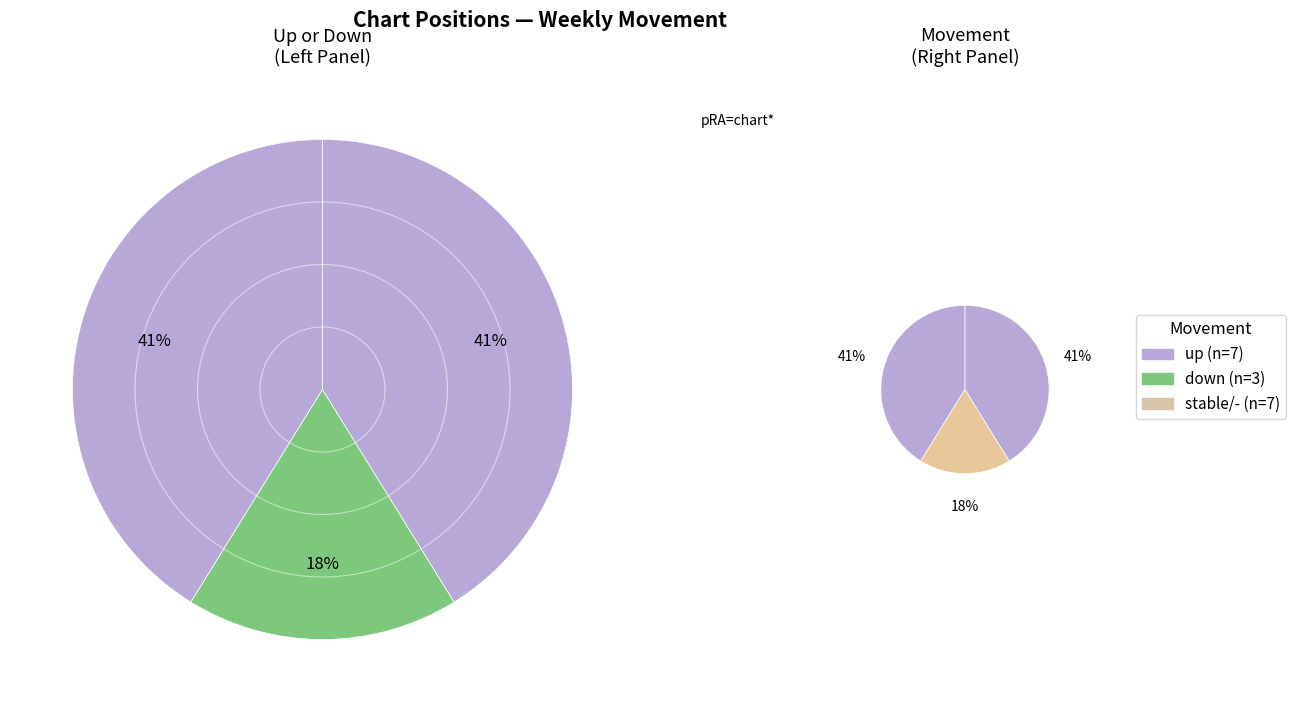

Approximately how many times larger is the value at down compared to up?

0.4